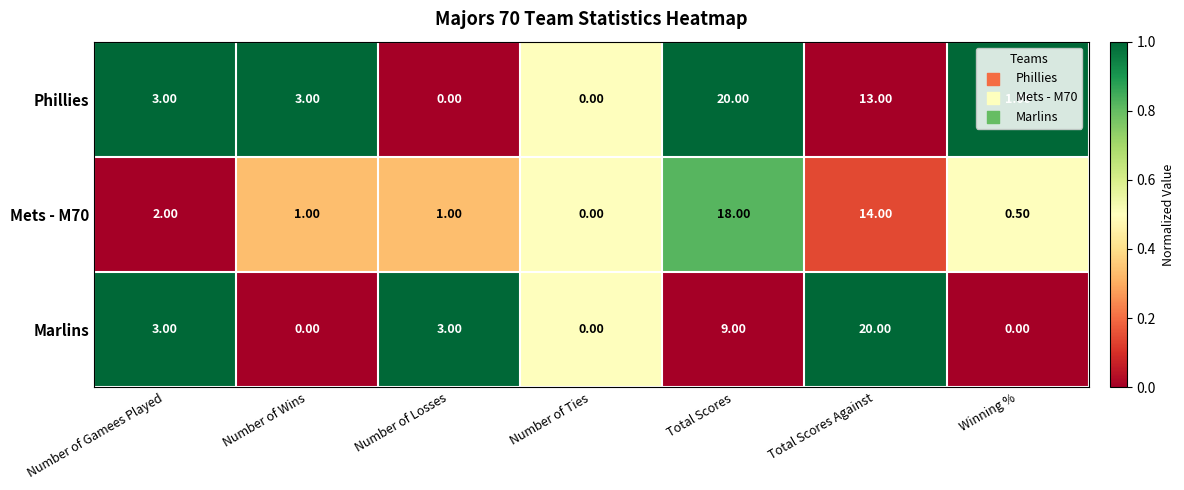

At Winning %, list the series in order from largest to smallest.

Phillies, Mets - M70, Marlins